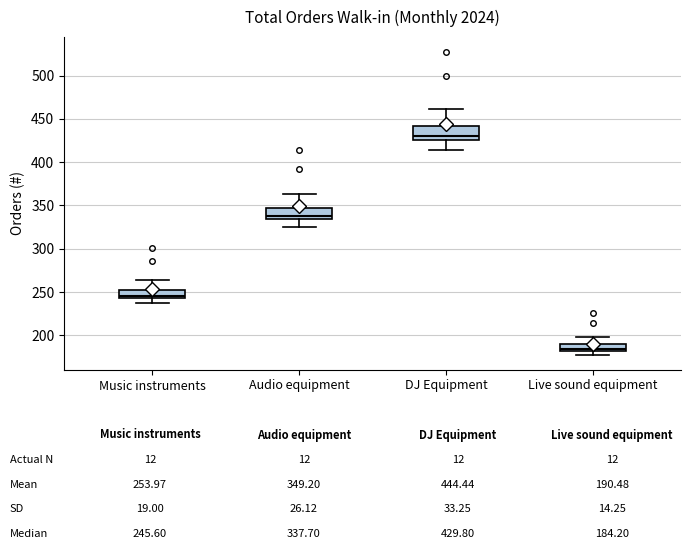

Which box has the highest median line?

DJ Equipment